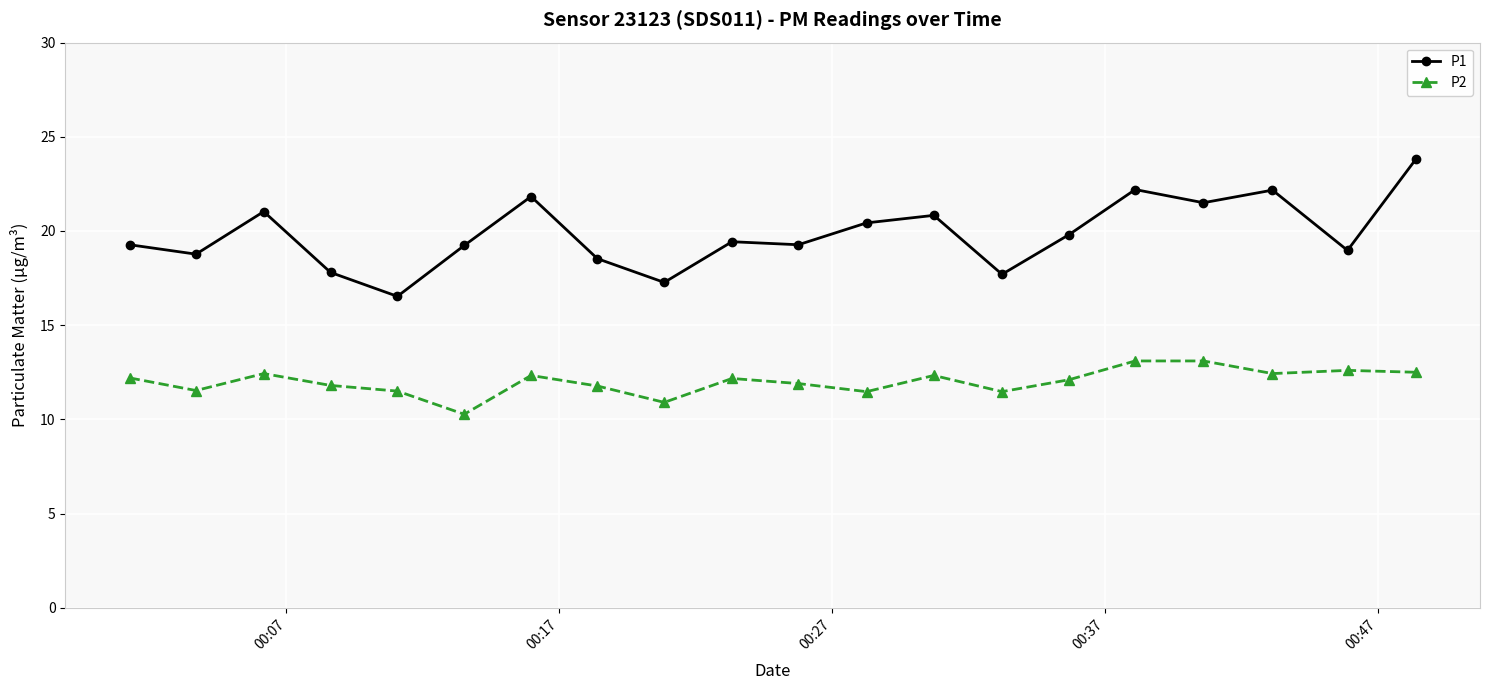

Which series has the widest spread of values?

P1